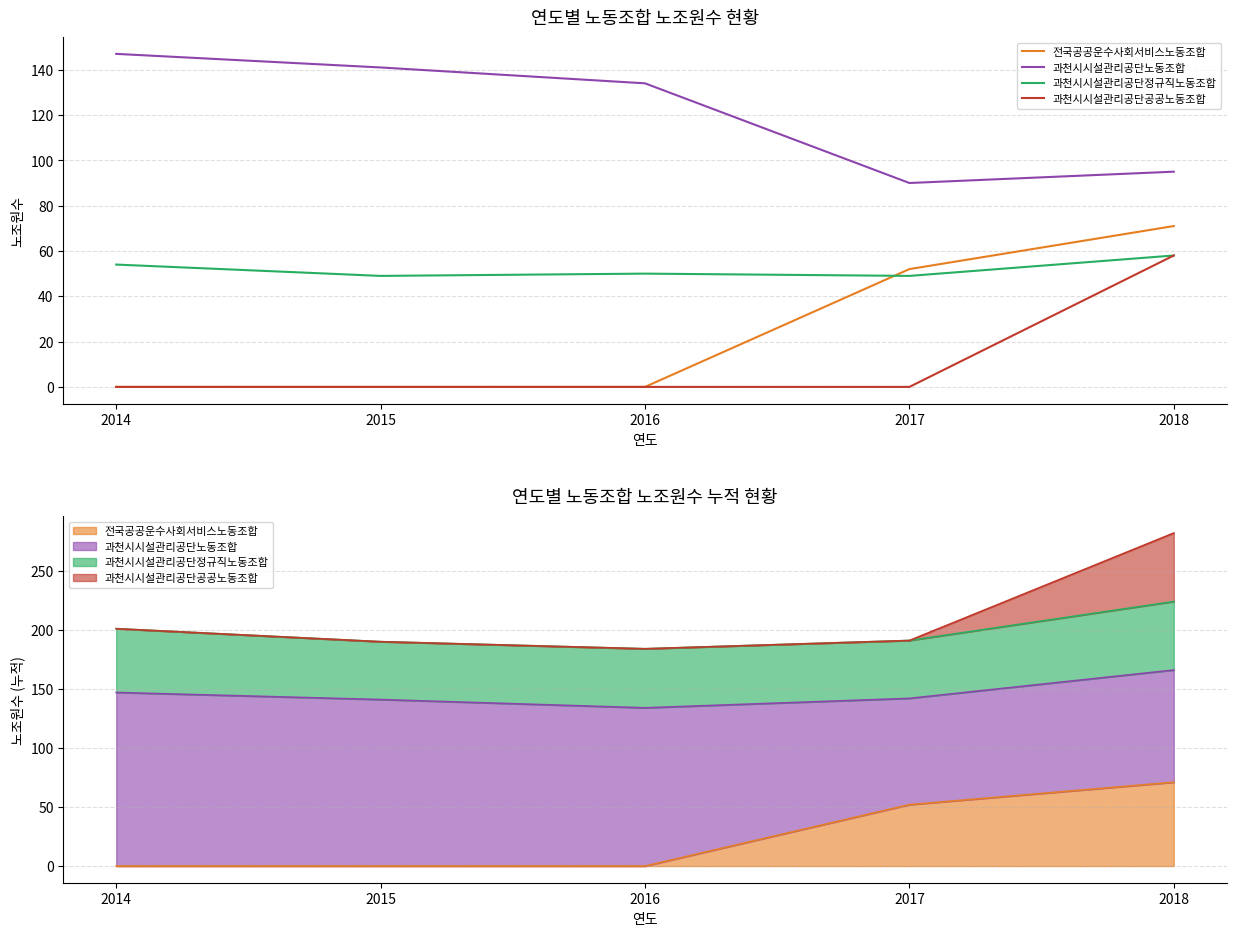

At 2015, list the series in order from largest to smallest.

과천시시설관리공단노동조합, 과천시시설관리공단정규직노동조합, 전국공공운수사회서비스노동조합, 과천시시설관리공단공공노동조합